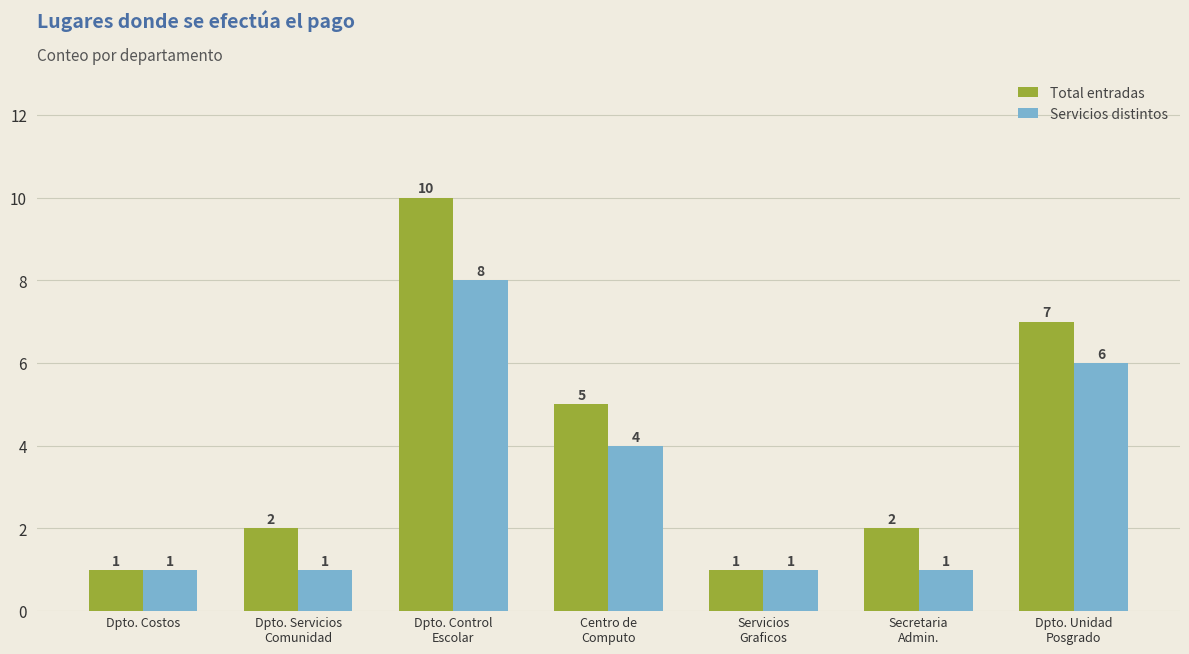

Rank the series at Dpto. Control
Escolar from lowest to highest value.

Servicios distintos, Total entradas